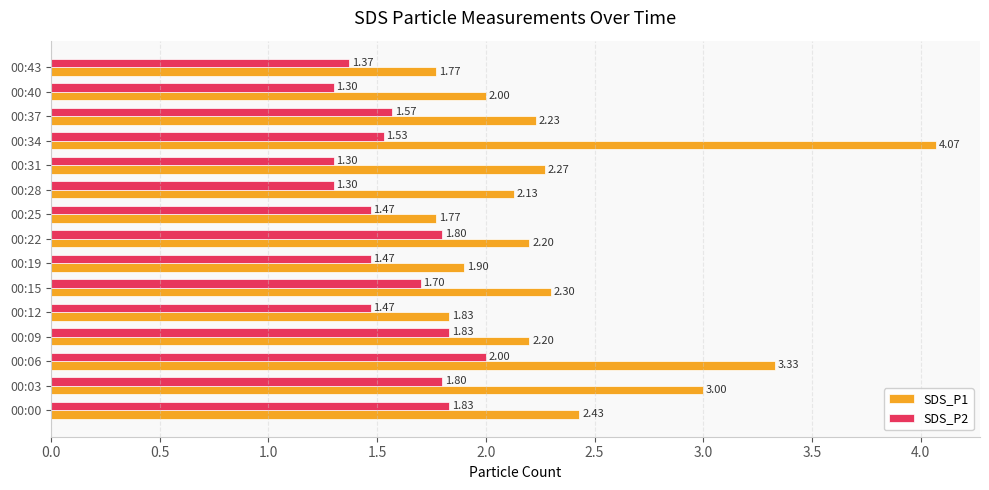

What is the difference between the maximum and minimum values in the SDS_P1 series?

2.3